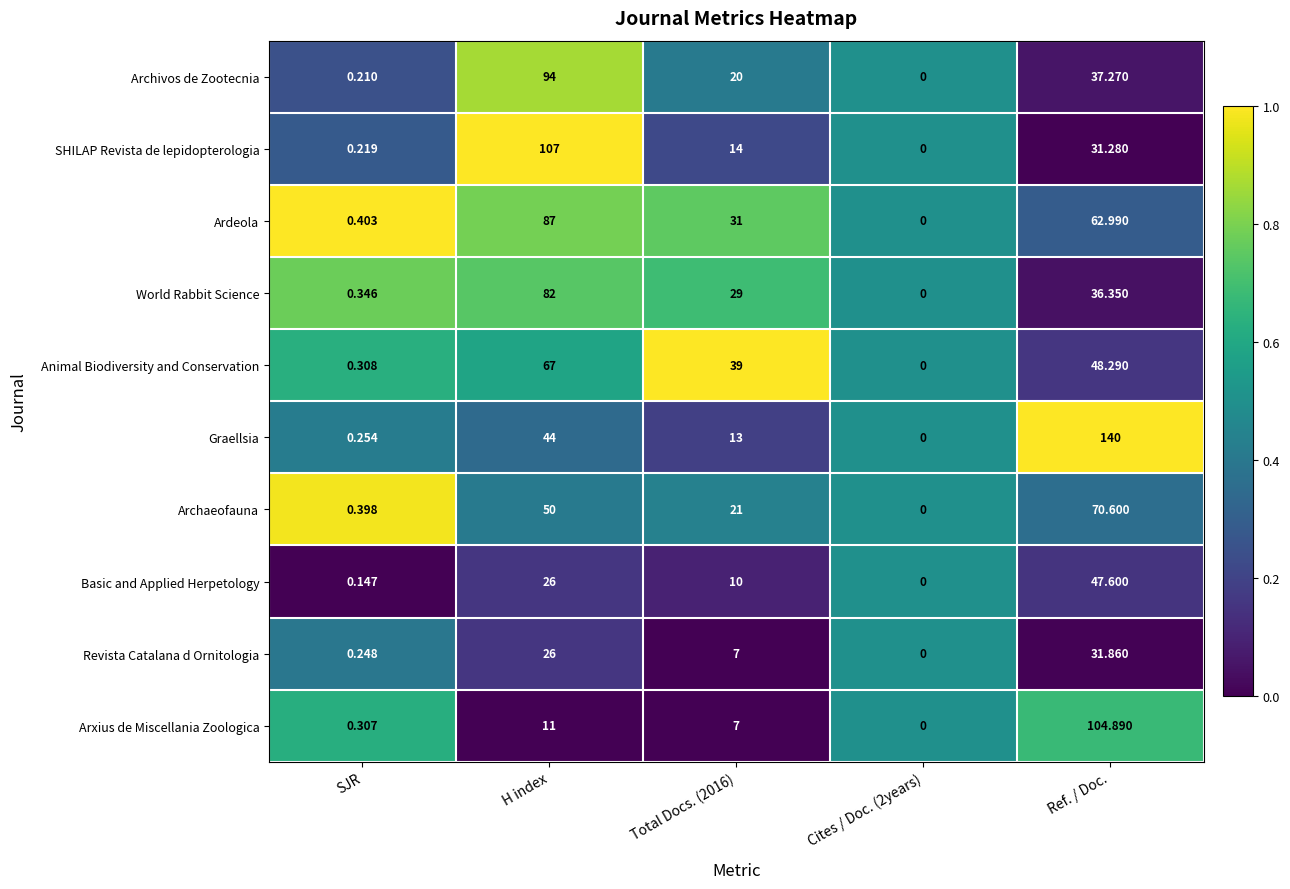

Which series has the largest range (max minus min)?

Graellsia